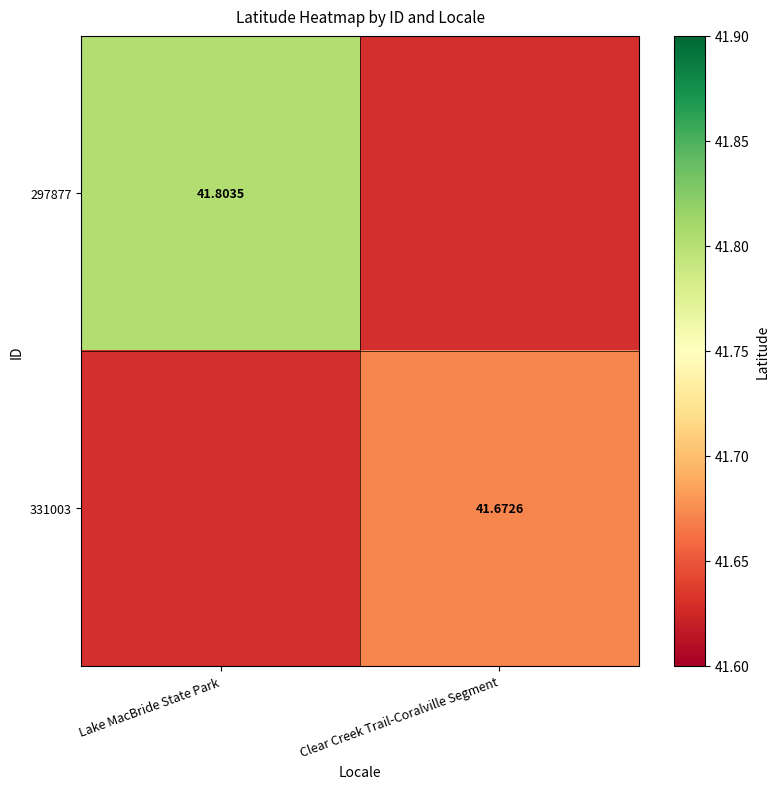

Is the value of 331003 at Clear Creek Trail-Coralville Segment greater than the value of 297877 at Lake MacBride State Park?

No